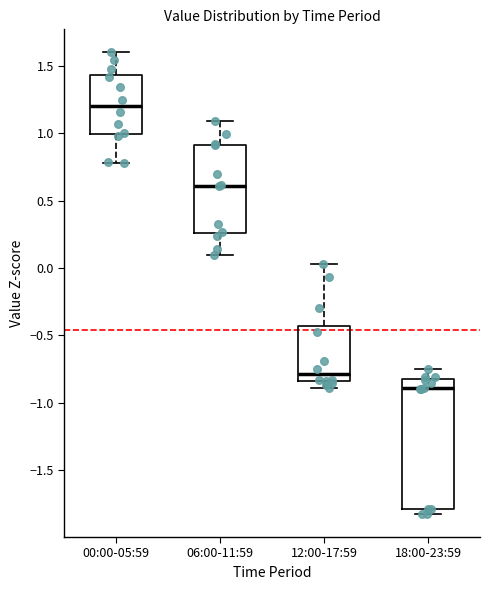

Reading left to right, read every box against the y-axis: the position of its median line, the range the box covers, and the ends of its whiskers. The values are not printed on the chart, so give them approximately, as read against the axis.

00:00-05:59: median 1.20, box 1.00 to 1.45, whiskers 0.80 to 1.60
06:00-11:59: median 0.60, box 0.25 to 0.90, whiskers 0.10 to 1.10
12:00-17:59: median -0.80, box -0.85 to -0.45, whiskers -0.90 to 0.05
18:00-23:59: median -0.90, box -1.80 to -0.85, whiskers -1.85 to -0.75